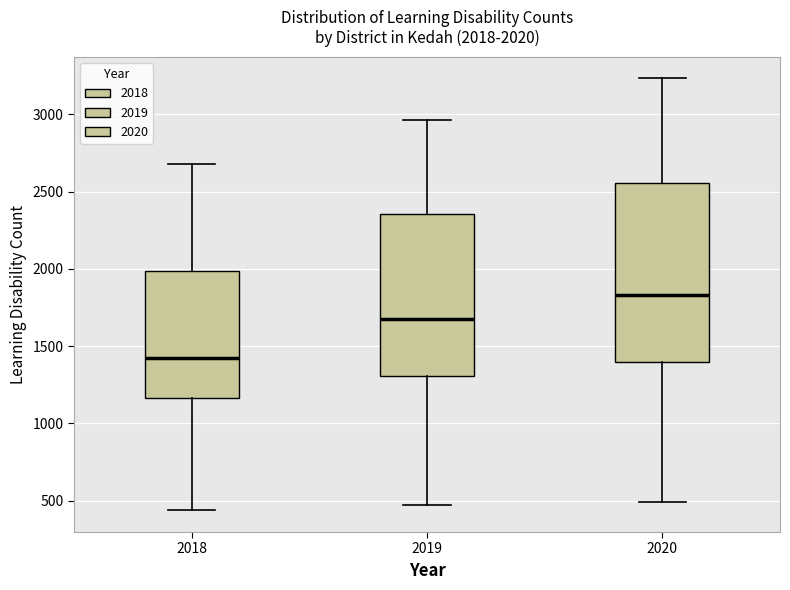

Which box is the tallest, from its lower edge to its upper edge?

2020